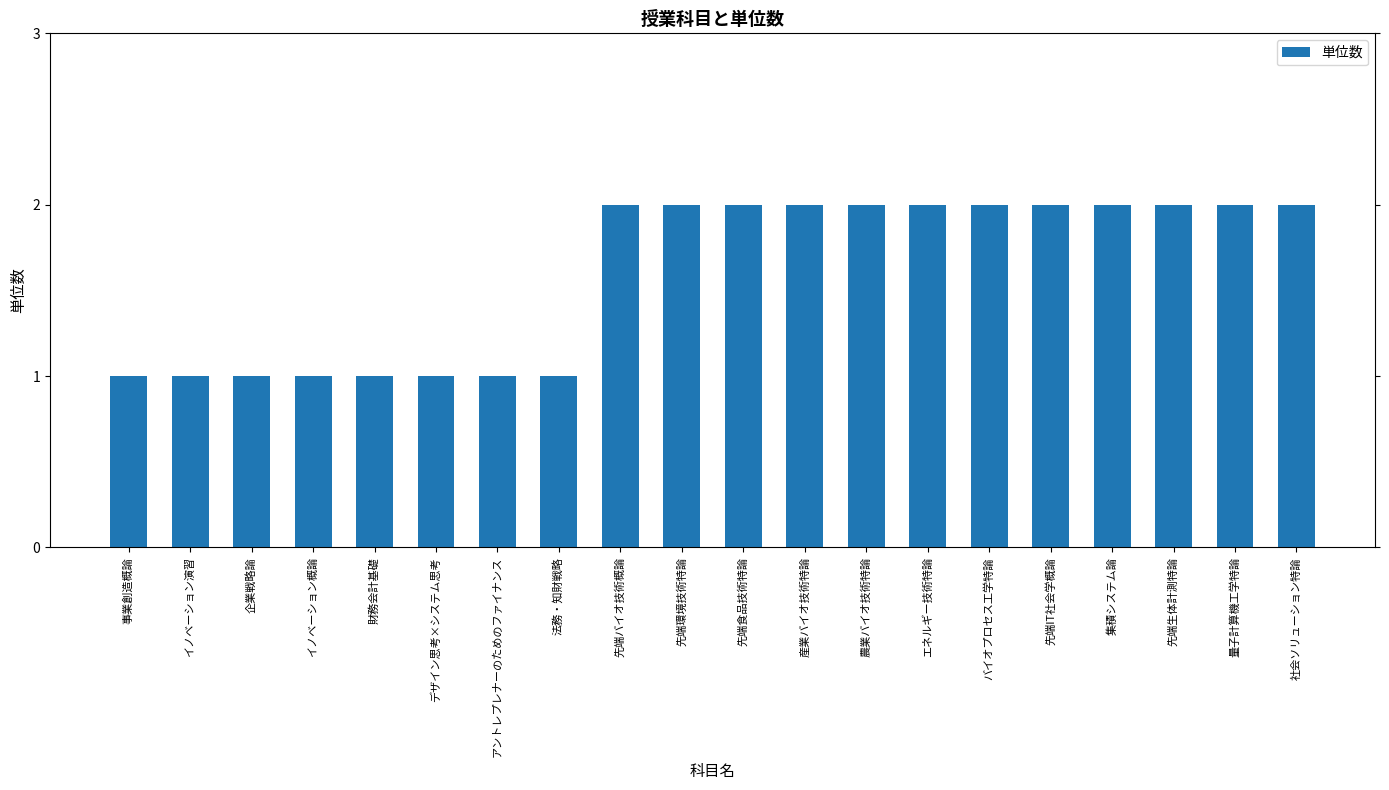

Are the bars horizontal?

No